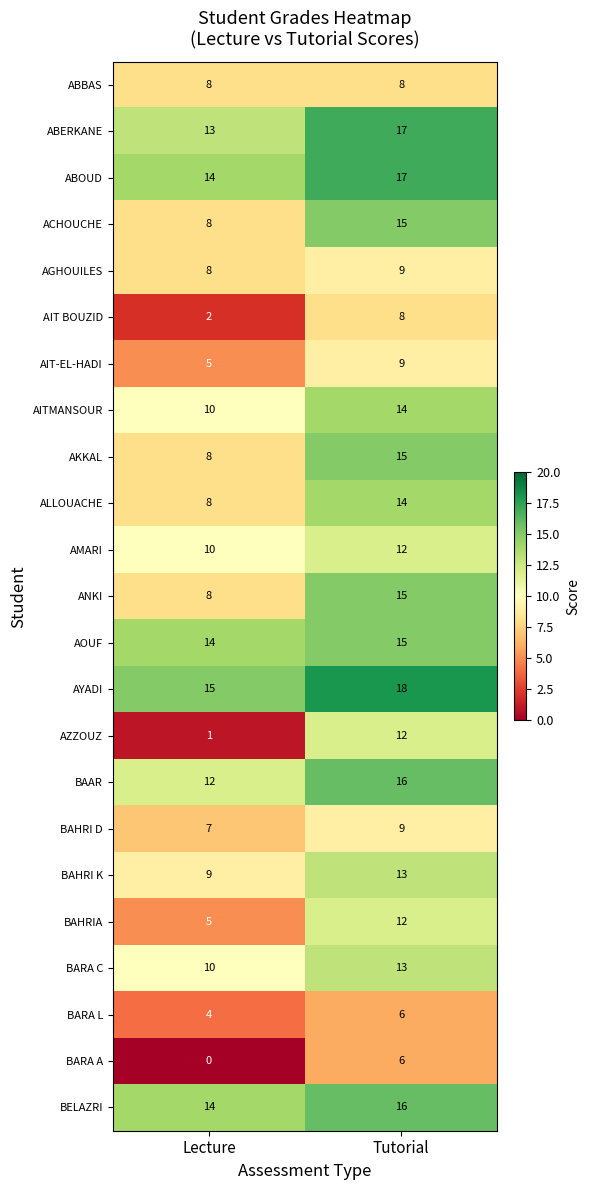

What is the approximate value of ALLOUACHE at Tutorial?

14